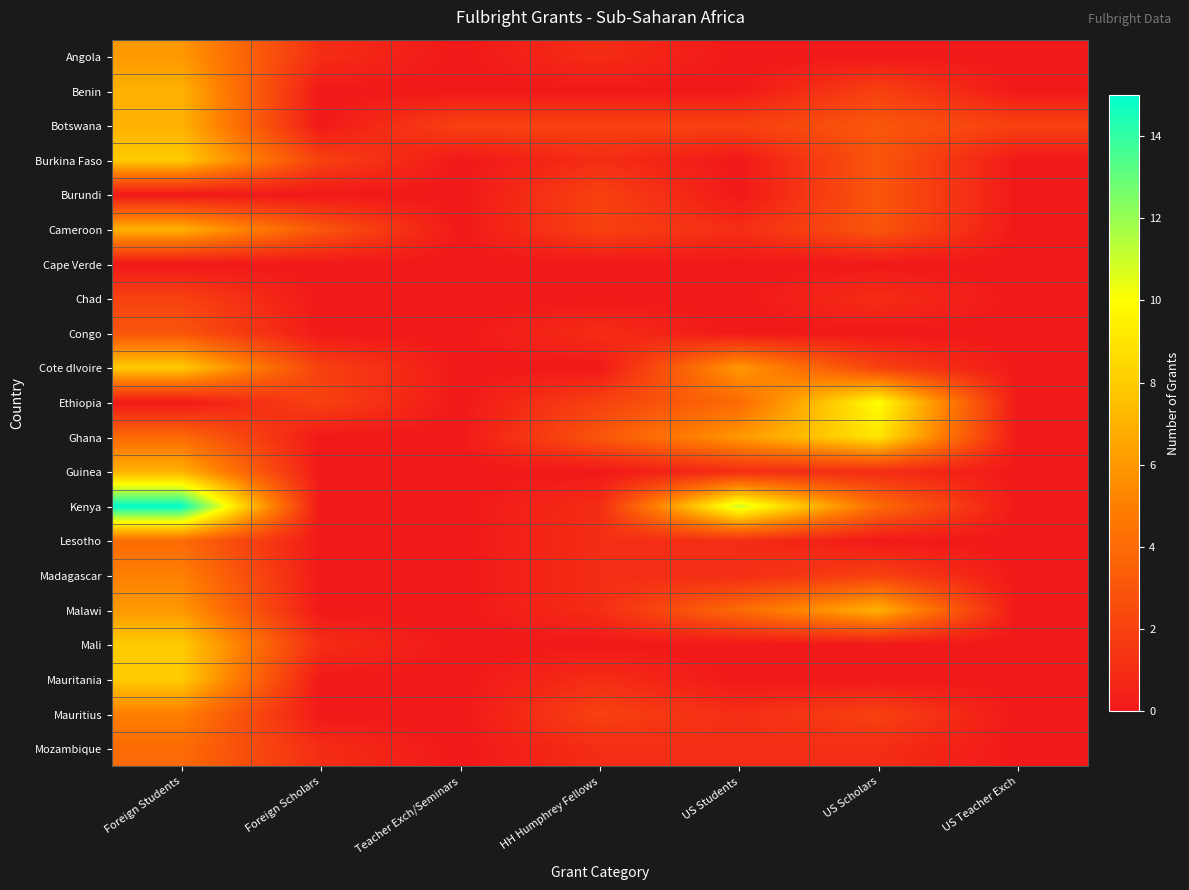

What is the total value across all series at Foreign Students?

114